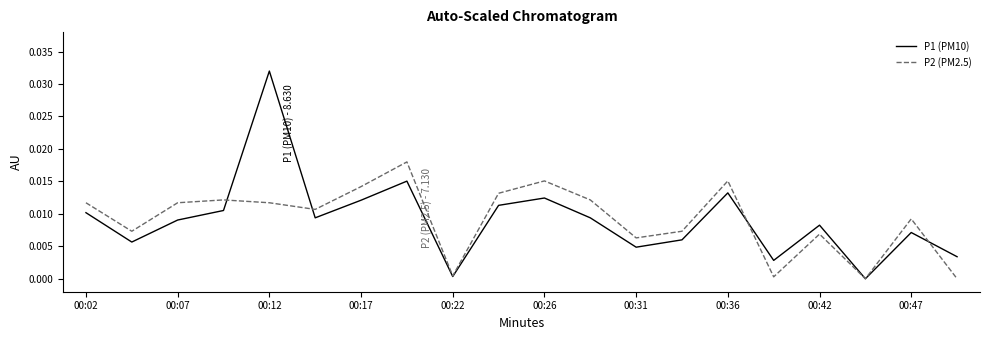

True or false: P1 (PM10) and P2 (PM2.5) cross at least once.

True